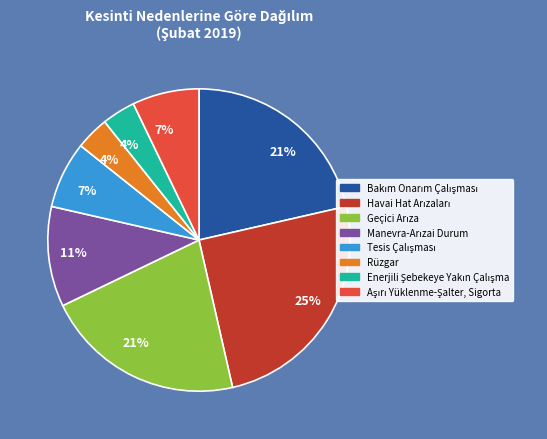

What percentage is the Rüzgar slice, to the nearest percent?

4%